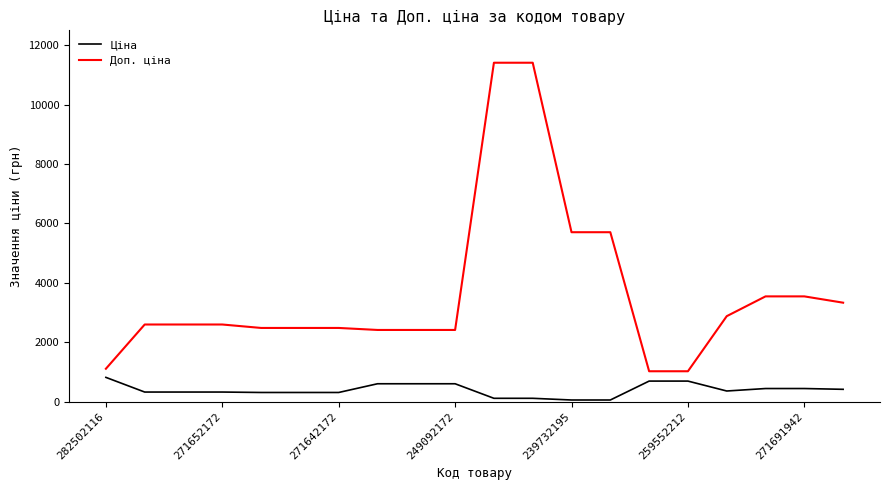

List the series in order of their overall mean, lowest first.

Ціна, Доп. ціна